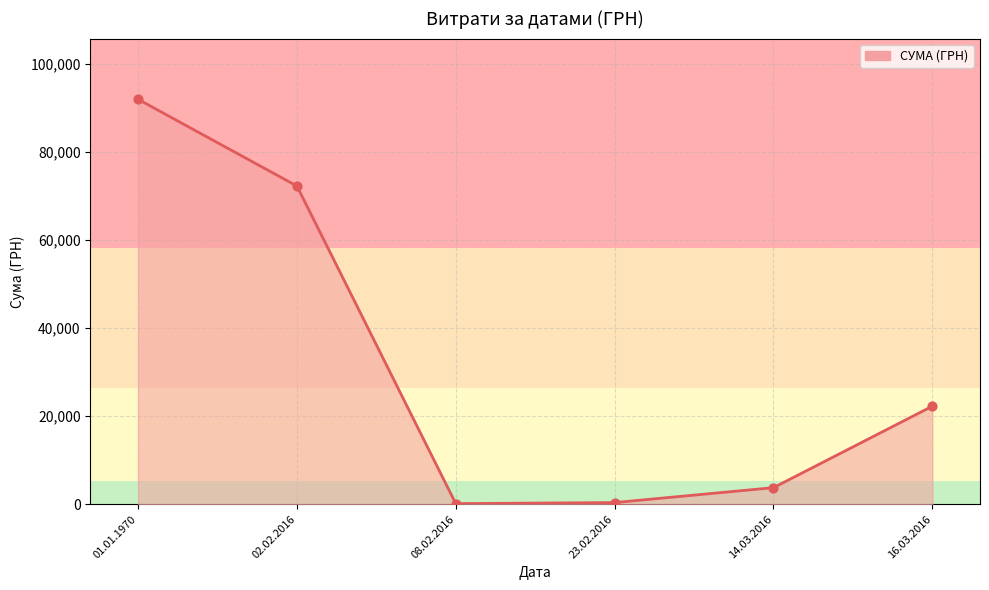

Between 01.01.1970 and 14.03.2016, which is larger?

01.01.1970